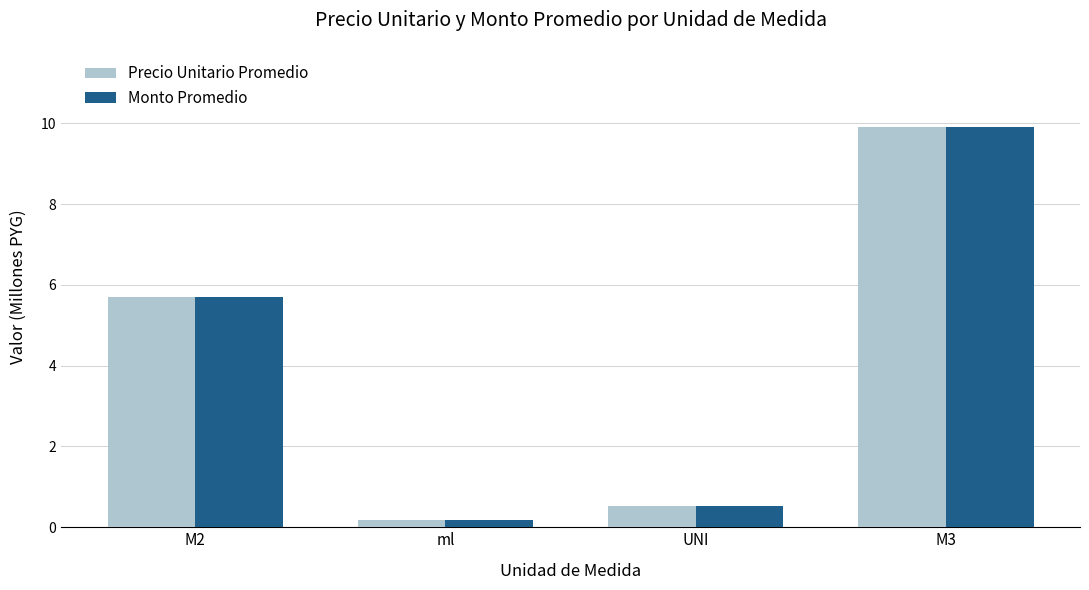

At which category is the sum across all series the highest?

M3